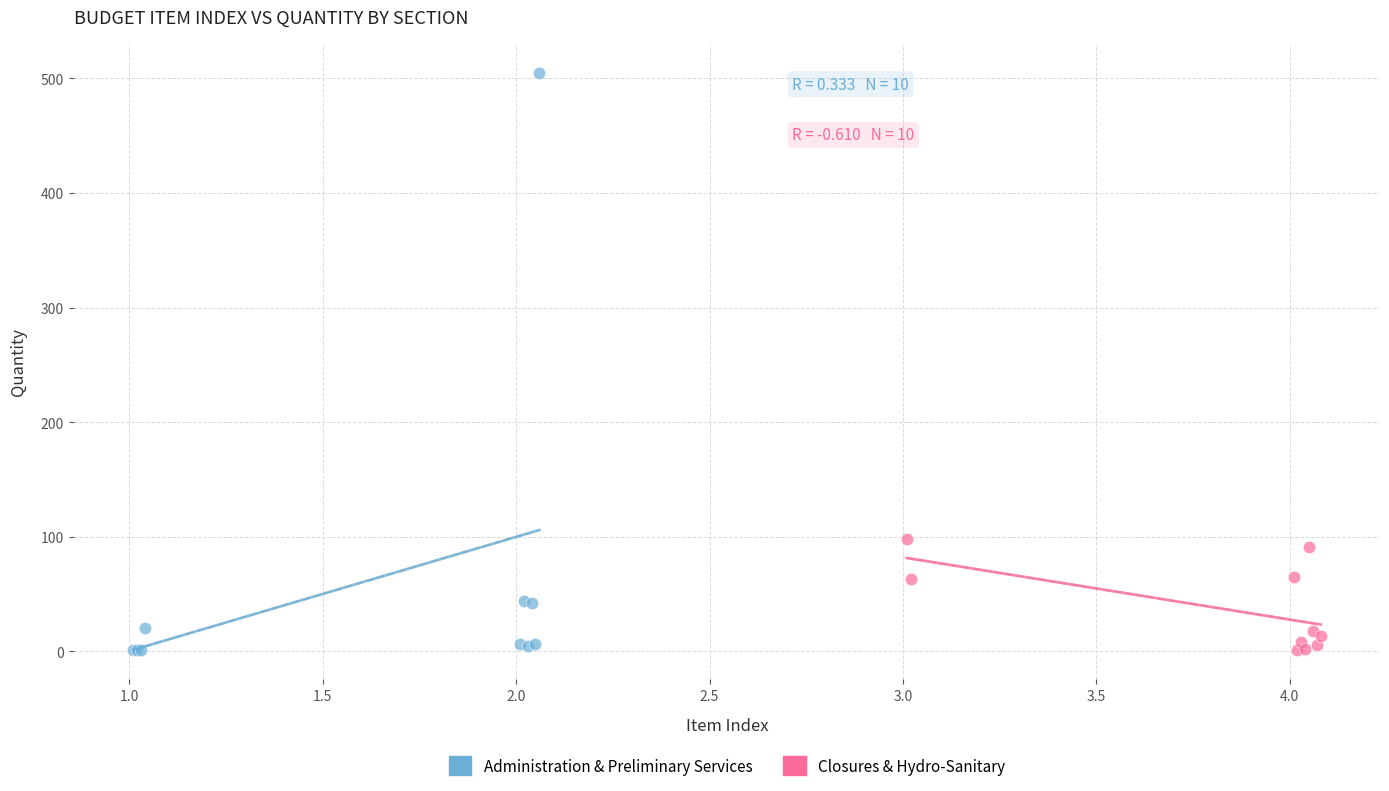

Which series has the widest spread of Y values?

Administration & Preliminary Services